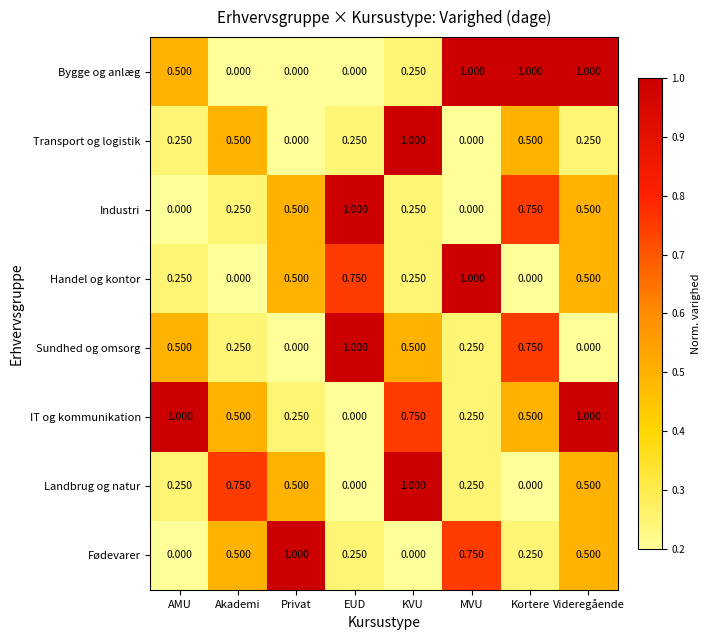

Which category has the lowest value in the IT og kommunikation series?

EUD